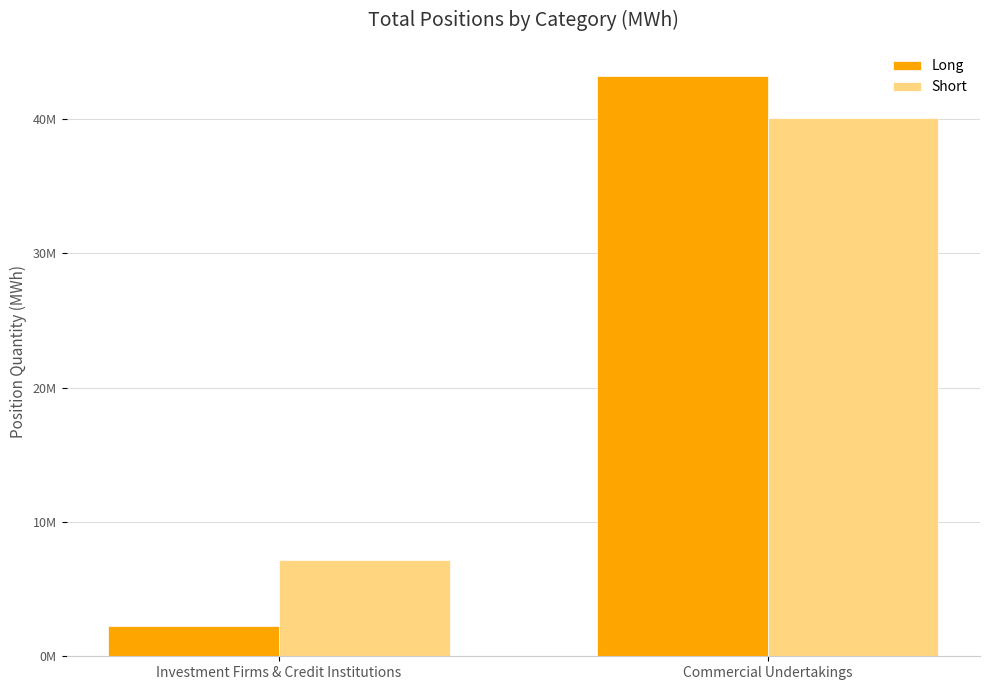

At how many categories does at least one series exceed 35602674?

1